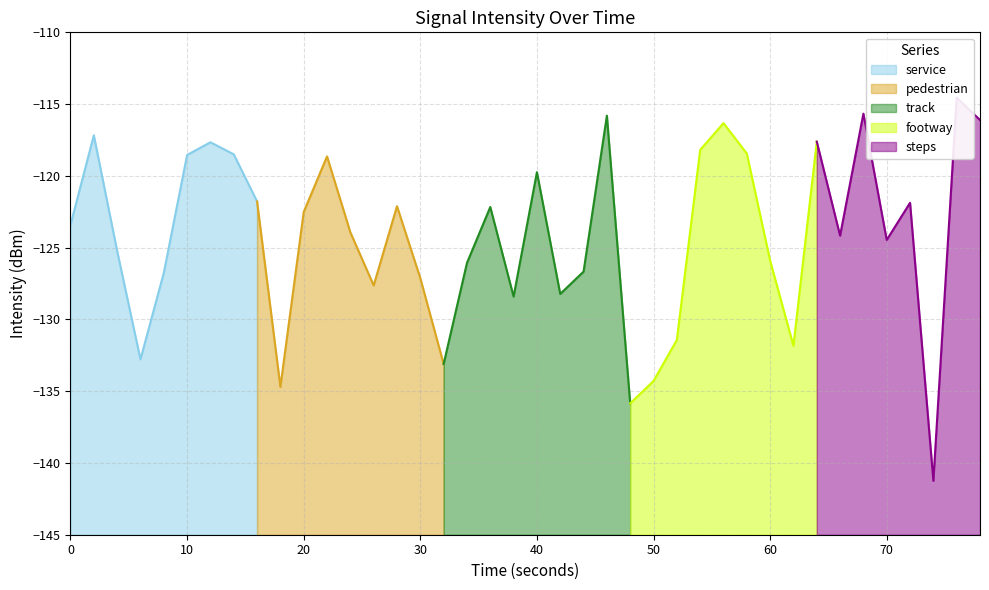

Reading left to right, extract all data points from this chart.

0=-123.4	1=-117.2	2=-125.2	3=-132.8	4=-126.8	5=-118.5	6=-117.7	7=-118.5	8=-121.8	9=-134.7	10=-122.5	11=-118.6	12=-123.9	13=-127.6	14=-122.1	15=-127.1	16=-133.1	17=-126.1	18=-122.2	19=-128.4	20=-119.7	21=-128.2	22=-126.7	23=-115.8	24=-135.8	25=-134.3	26=-131.4	27=-118.2	28=-116.3	29=-118.4	30=-125.9	31=-131.8	32=-117.6	33=-124.2	34=-115.7	35=-124.5	36=-121.9	37=-141.2	38=-114.5	39=-116.1